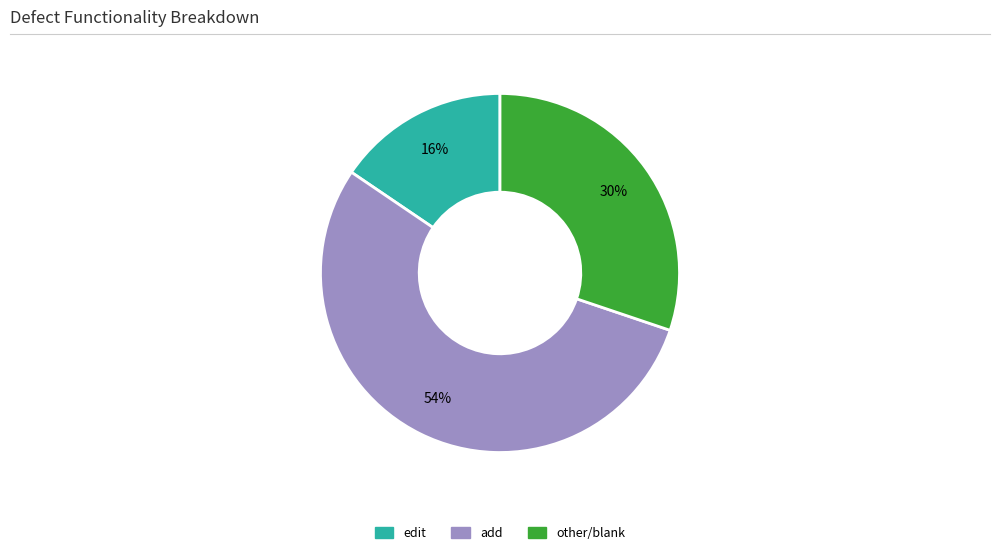

Which slice is the smallest?

edit